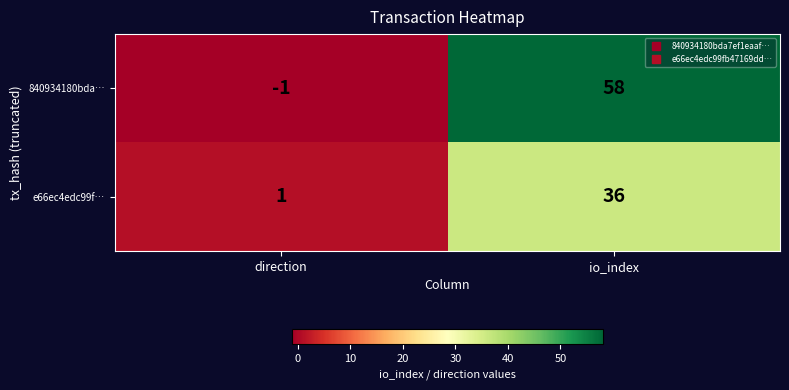

At which label is 840934180bda… closest to 28?

direction